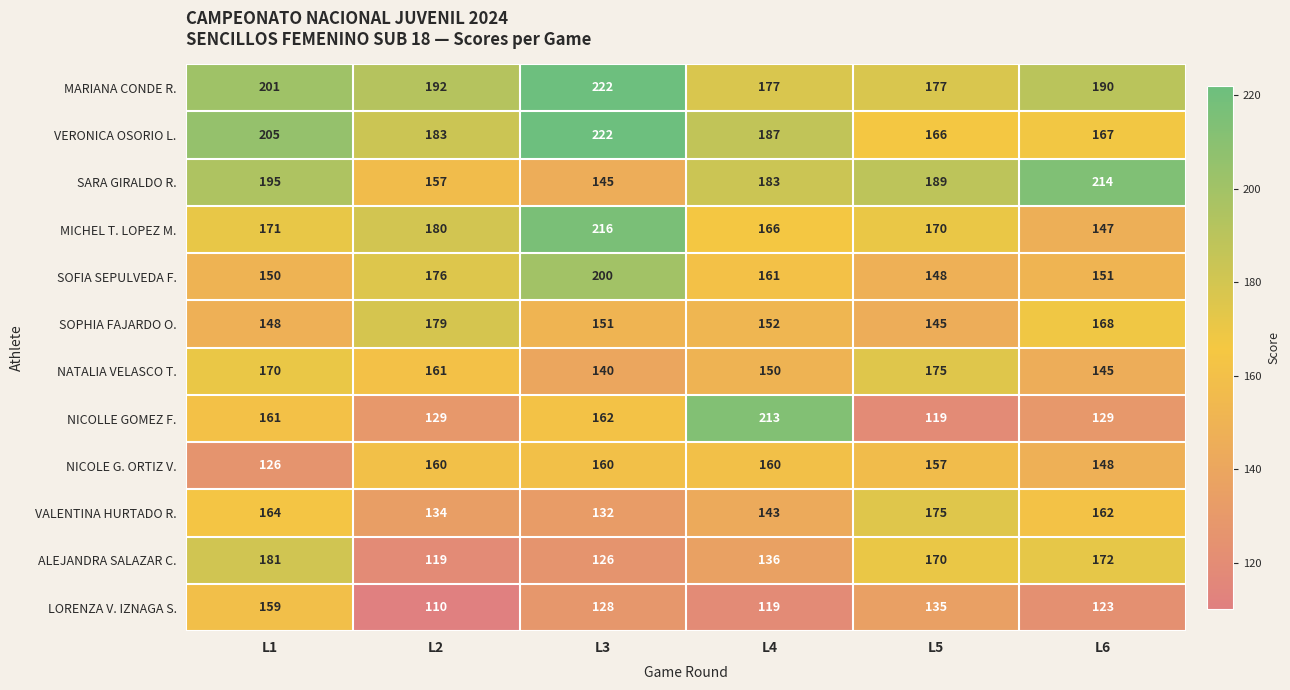

Count the number of data series in this chart.

12